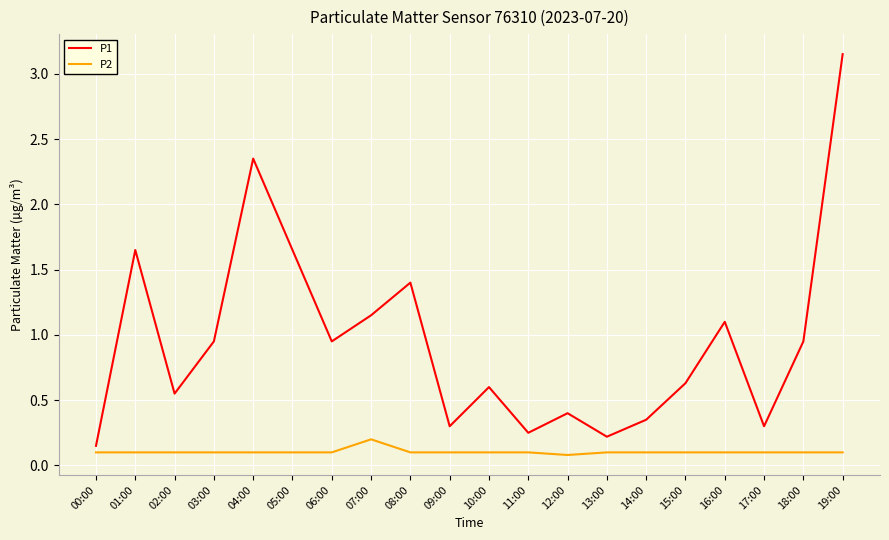

True or false: P1 and P2 intersect in this chart.

False